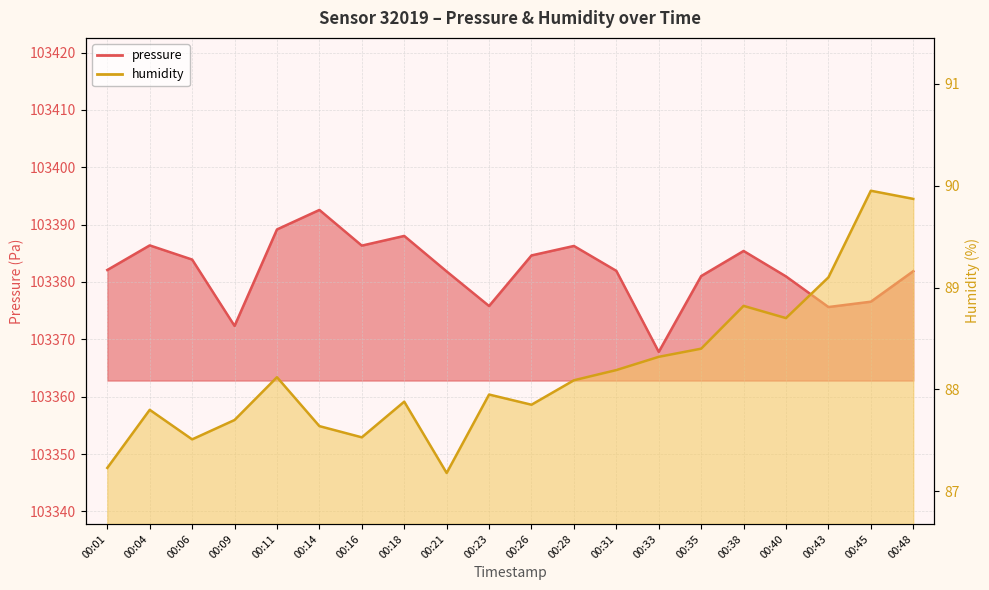

Which series has the largest total across all categories?

pressure